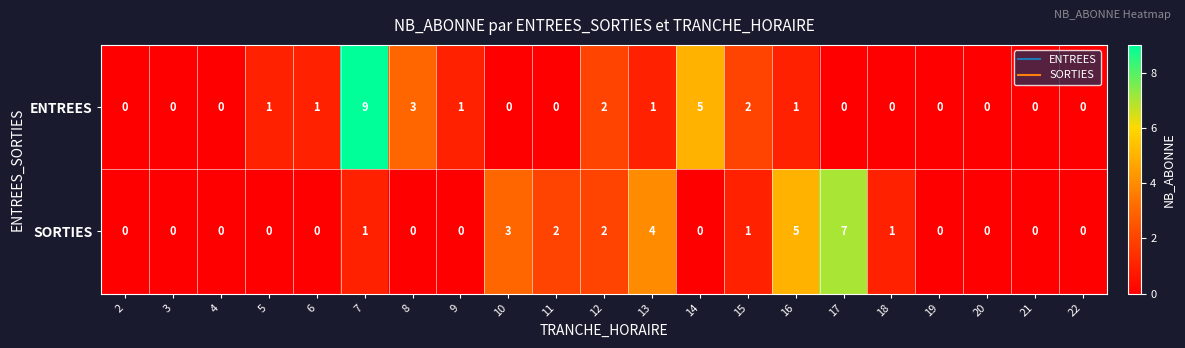

What is the difference between the second highest and minimum values in the SORTIES series?

5